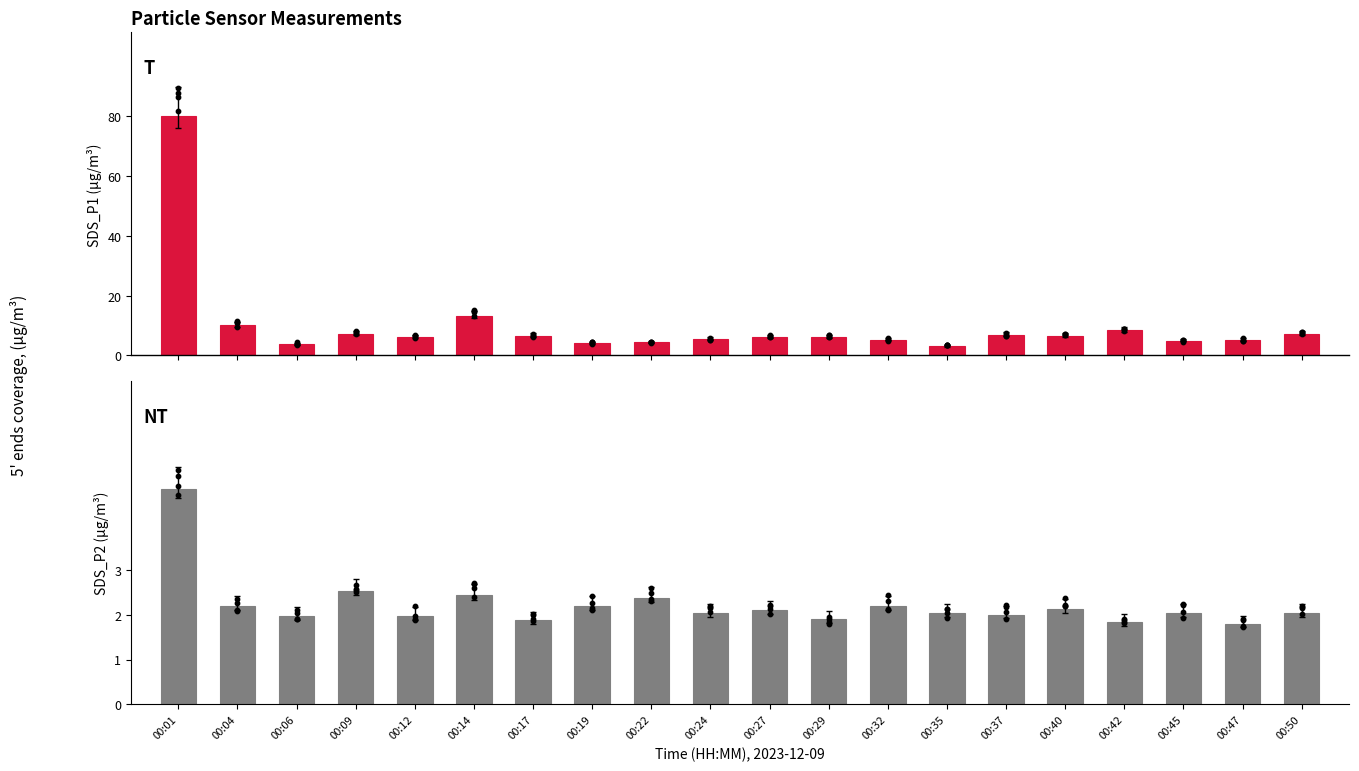

Which series contains the lowest Y value?

SDS_P2